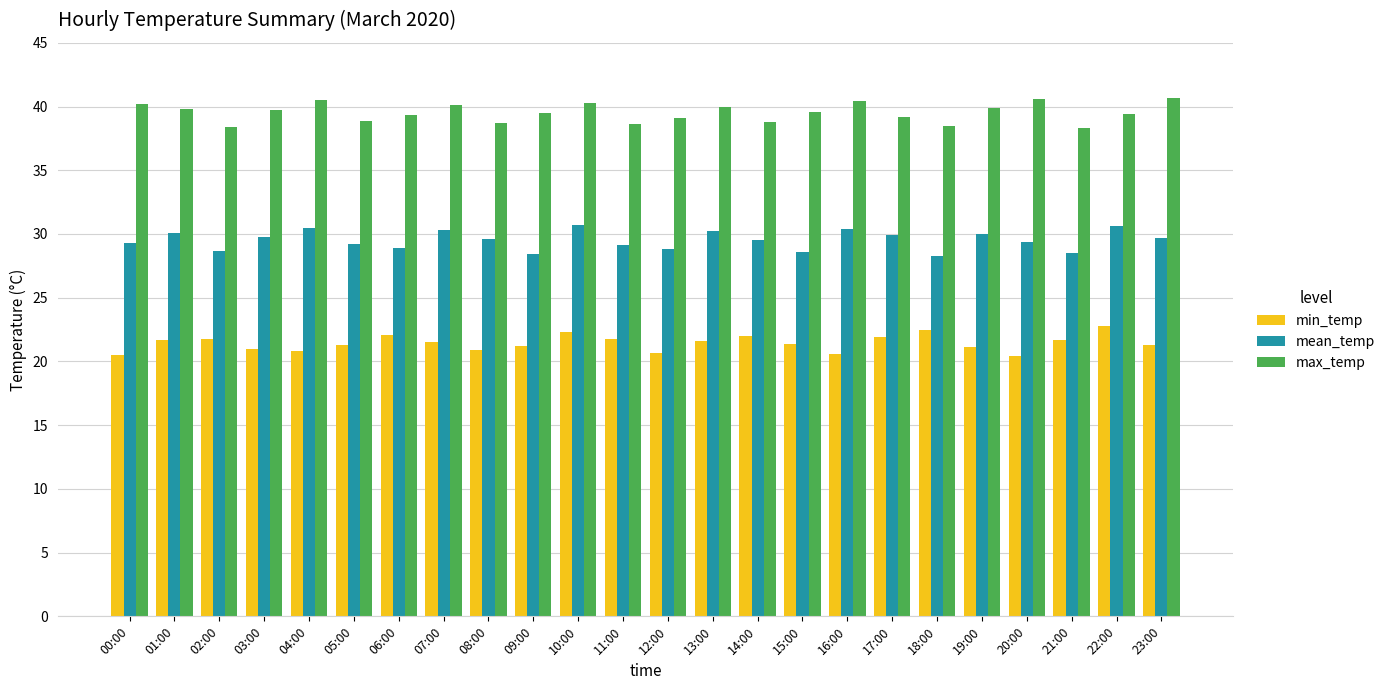

What is the label of the 7th bar from the right?

17:00